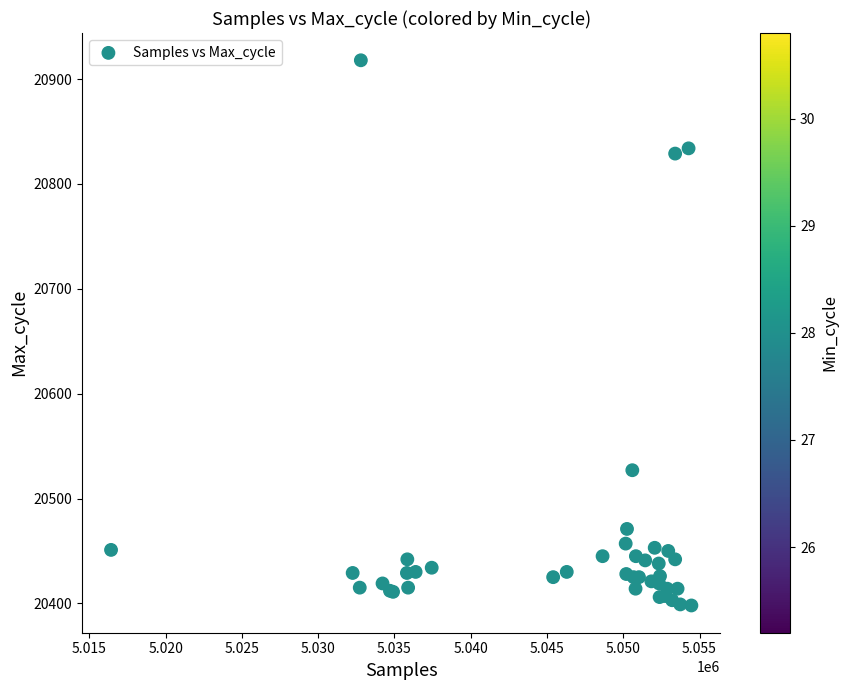

What Y value in the scatter plot is closest to 20658?

20527